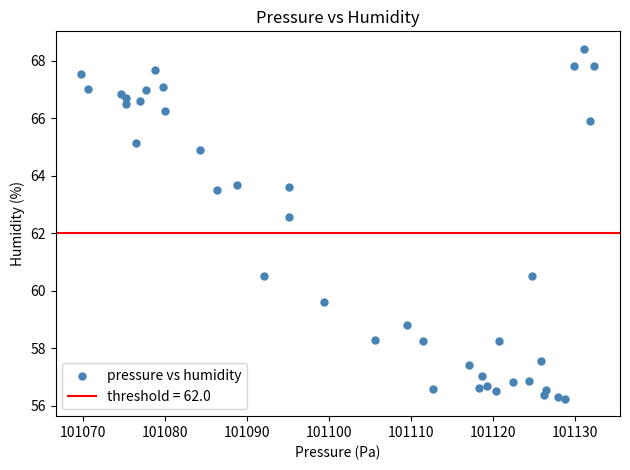

What is the range of Y values (max minus min)?

12.2